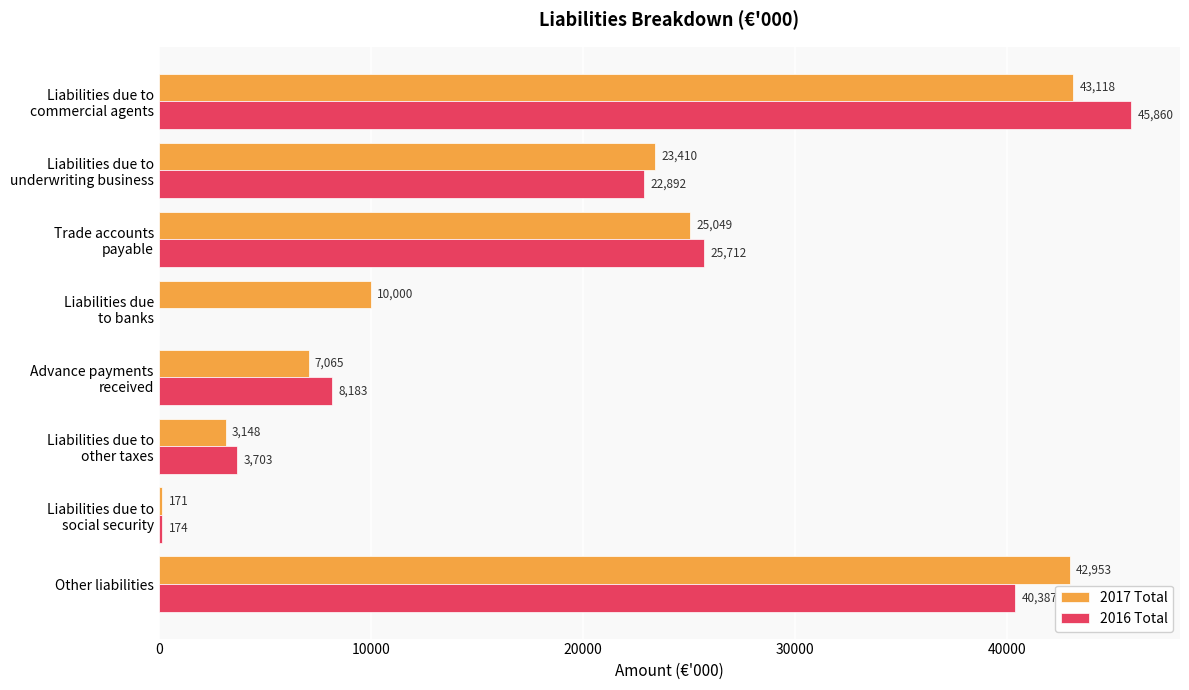

The 2017 Total series shows 42953 at Other liabilities. True or false?

True